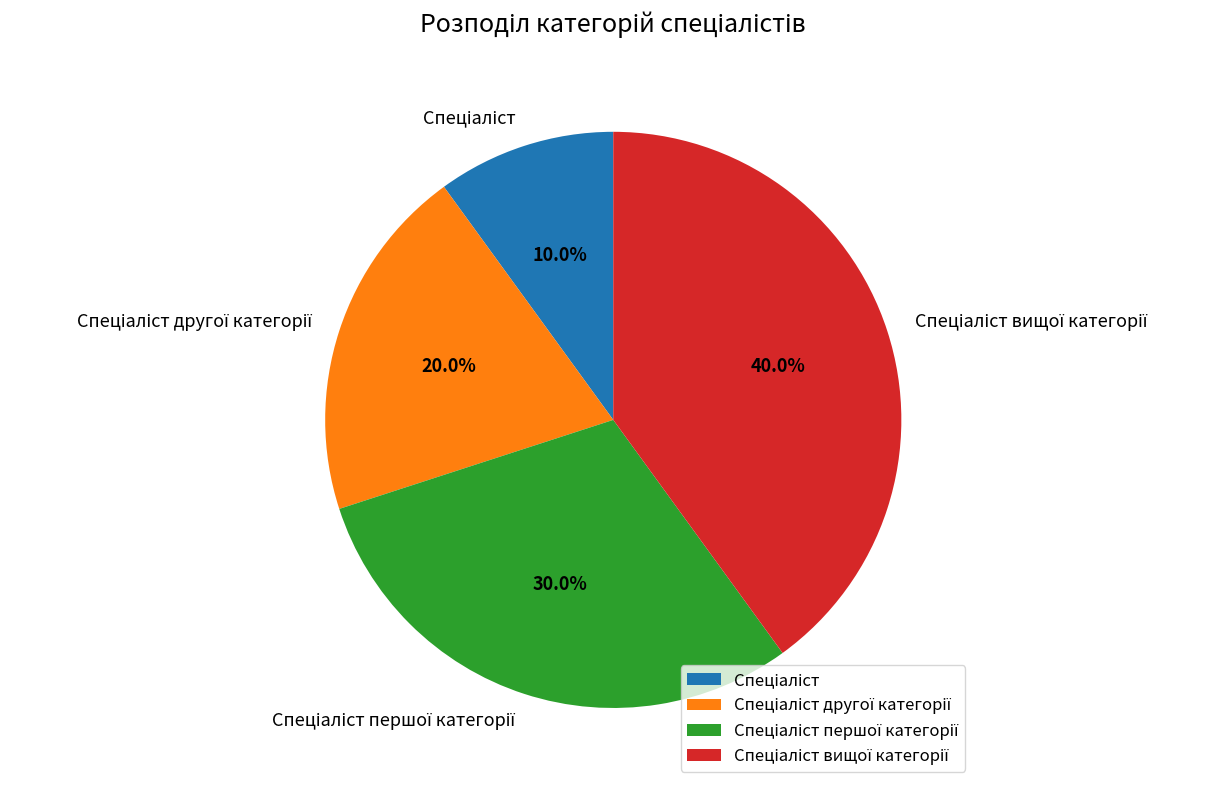

Is there any slice that represents more than half of the pie?

No